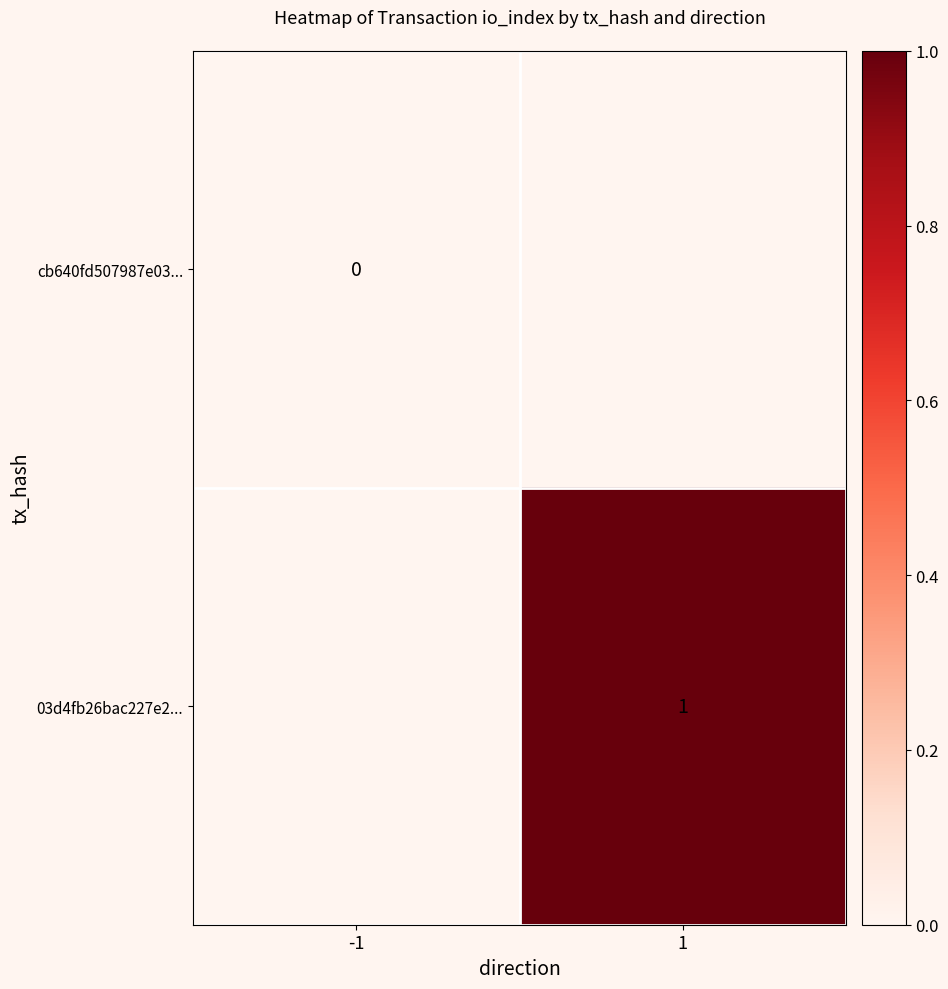

At how many categories does at least one series exceed 0?

1